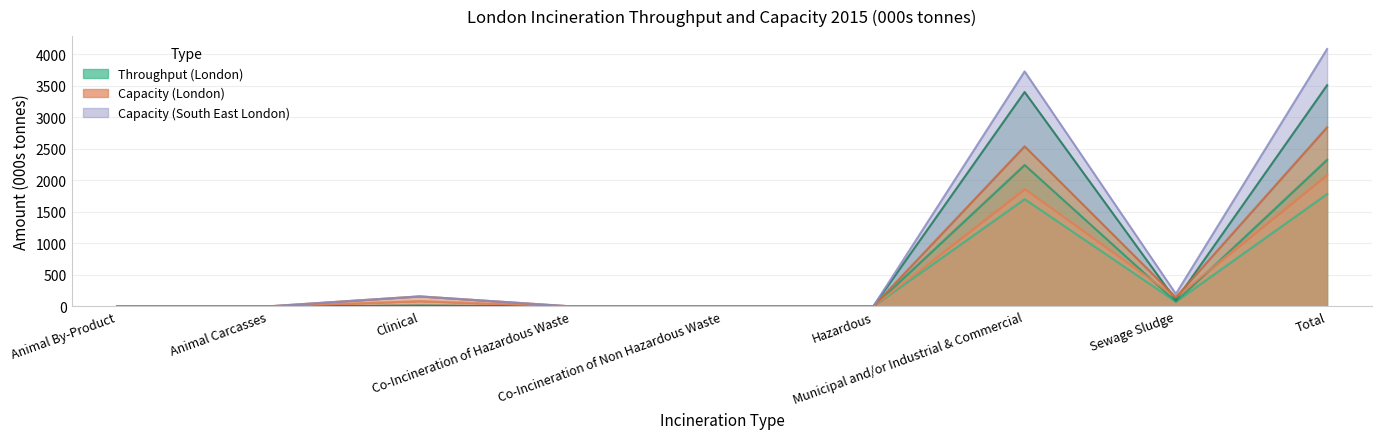

True or false: LONDON Throughput and North London Waste Authority Throughput intersect in this chart.

False